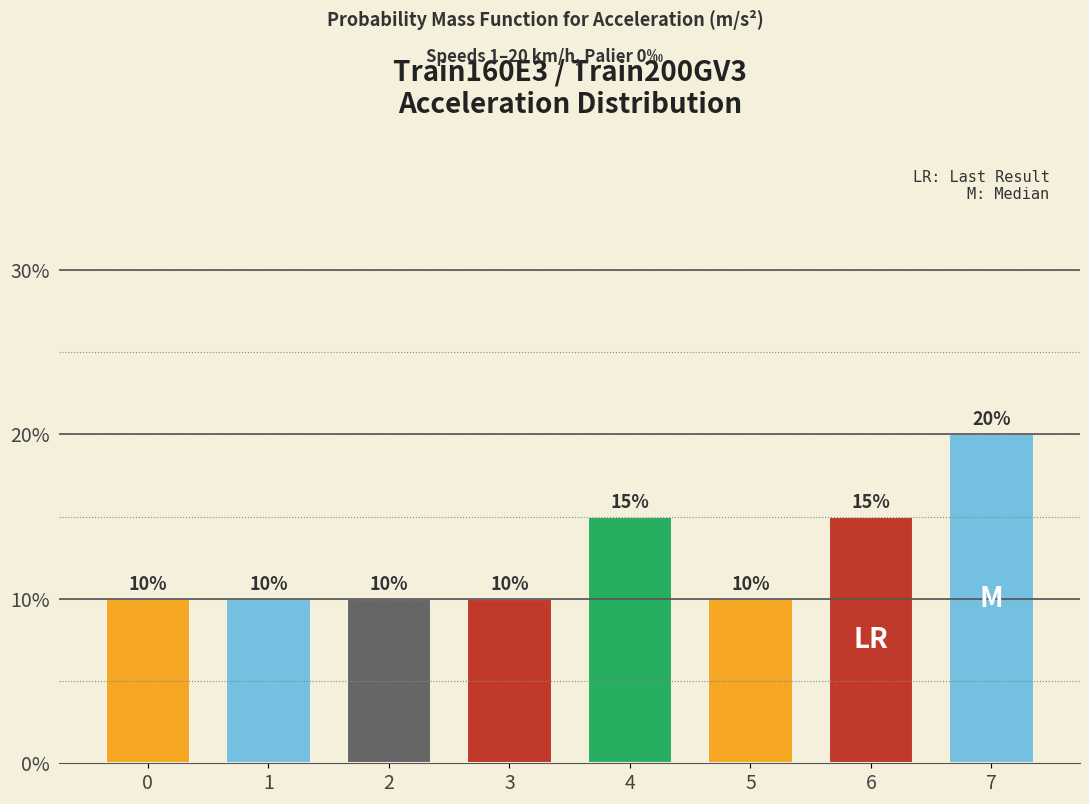

Reading right to left, extract all data points from this chart.

20	15	10	15	10	10	10	10